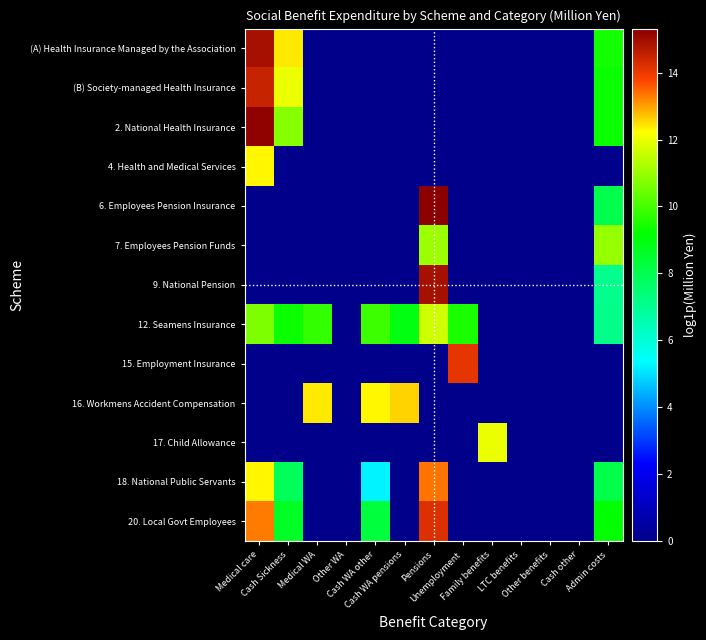

At how many categories does at least one series exceed 5?

9